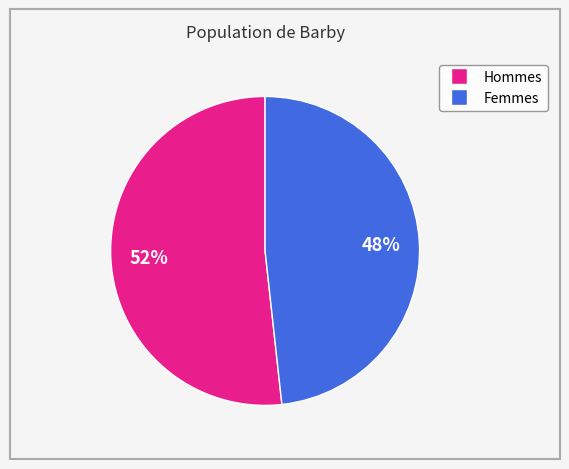

To the nearest percent, what is the average slice percentage?

50%